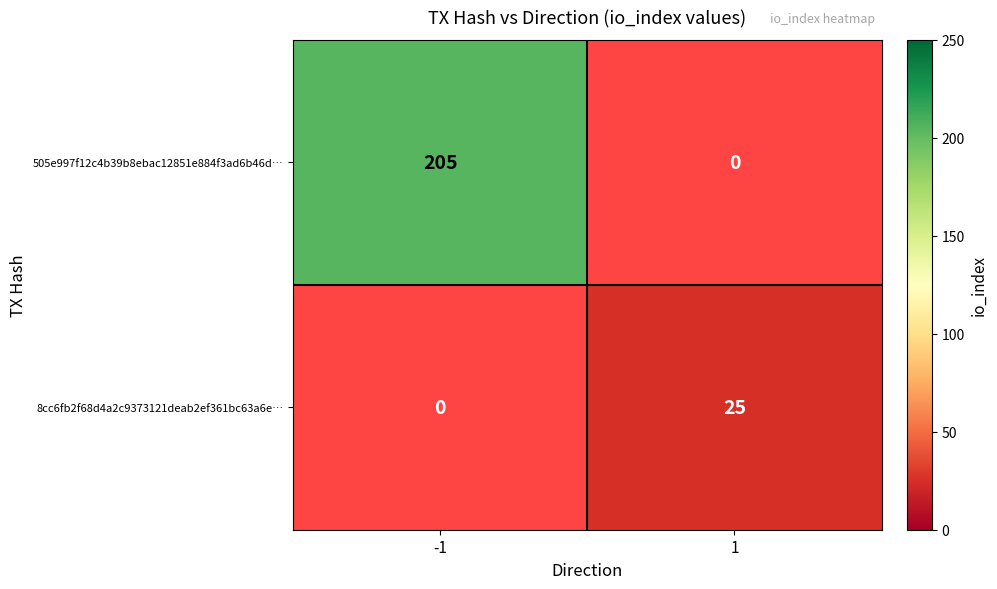

What is the sum of the 505e997f12c4b39b8ebac12851e884f3ad6b46d… values at 1 and -1?

205